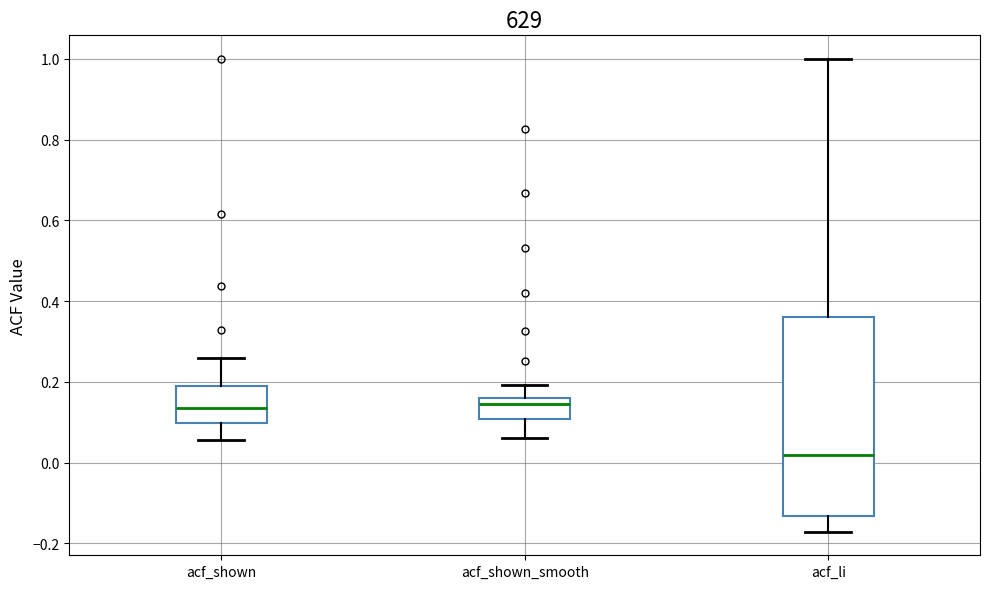

Reading left to right, read every box against the y-axis: the position of its median line, the range the box covers, and the ends of its whiskers. The values are not printed on the chart, so give them approximately, as read against the axis.

acf_shown: median 0.14, box 0.10 to 0.18, whiskers 0.06 to 0.26
acf_shown_smooth: median 0.14, box 0.10 to 0.16, whiskers 0.06 to 0.20
acf_li: median 0.02, box -0.14 to 0.36, whiskers -0.18 to 1.00